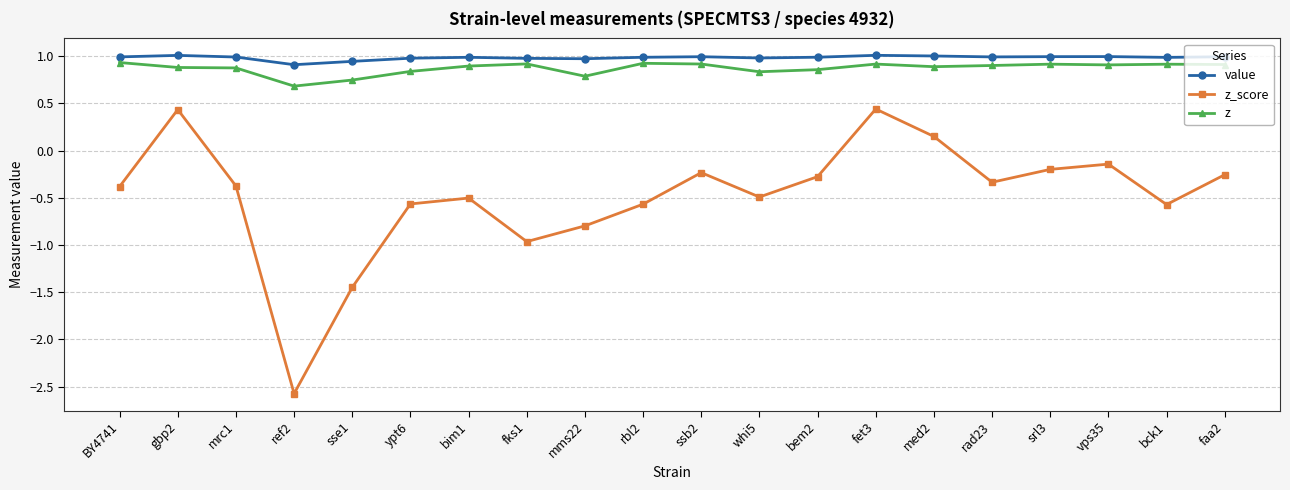

True or false: z_score and z intersect in this chart.

False